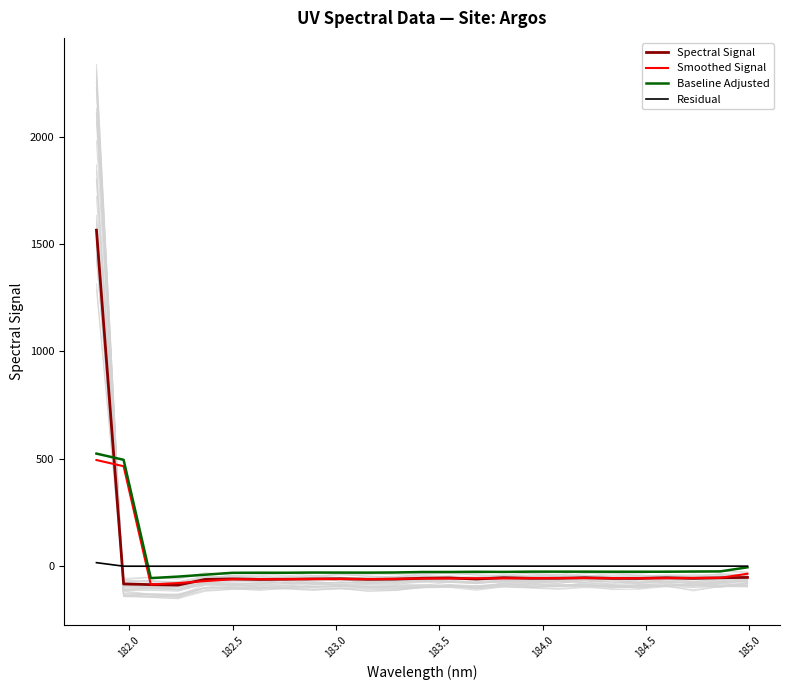

What is the difference between the maximum and minimum values in the Spectral Signal series?

1652.7